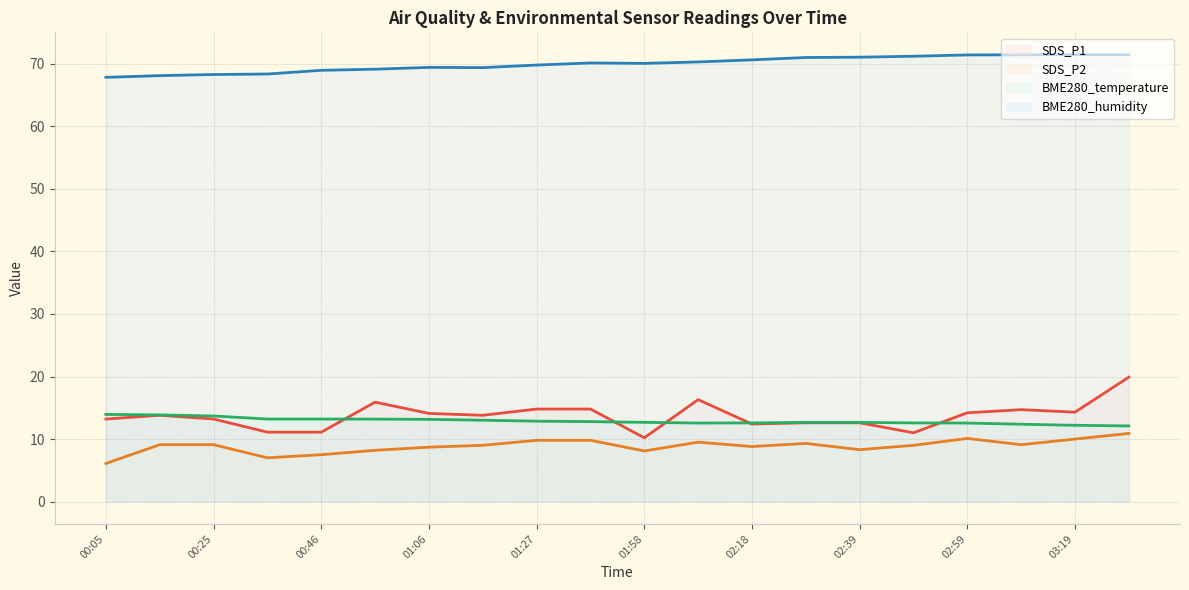

How many distinct data groups are displayed?

4